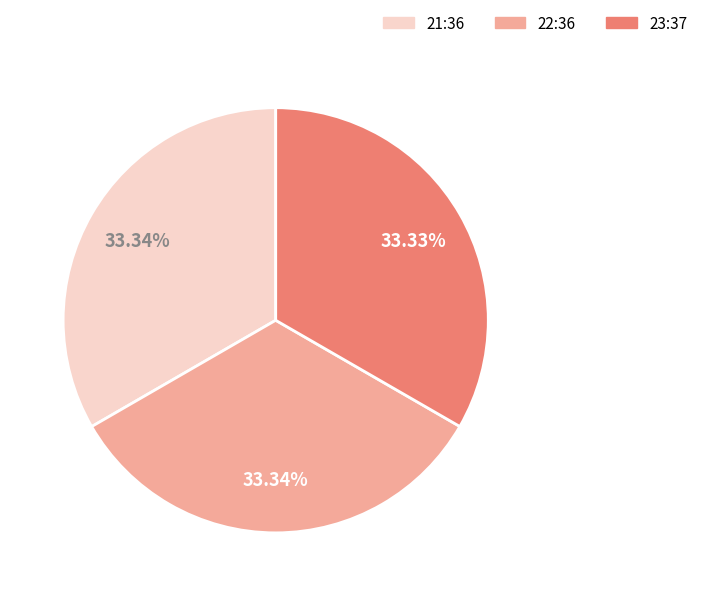

Does 23:37 represent more than half of the total?

No